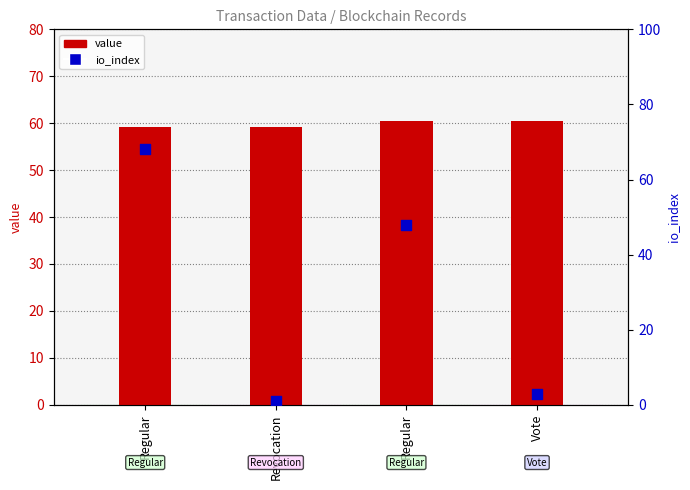

What is the total value across all series at Regular?

127.1